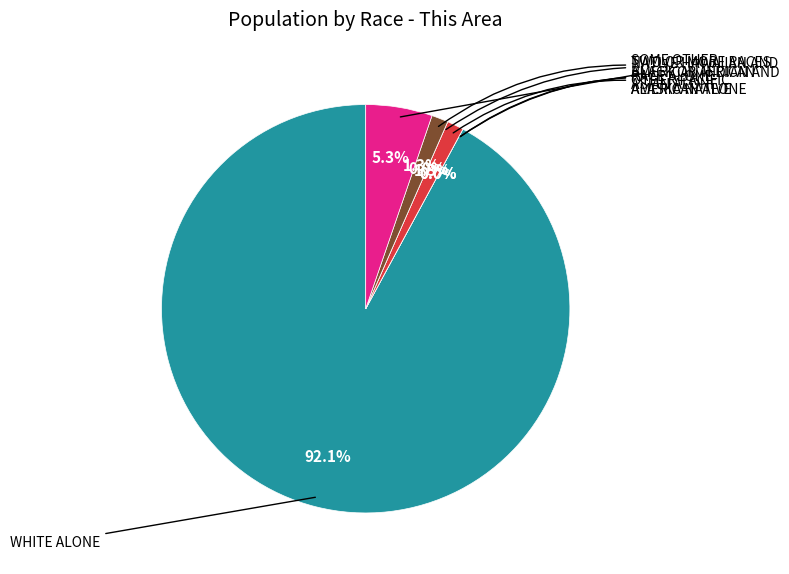

True or false: American Indian and Alaska Native accounts for 5% of the total.

False